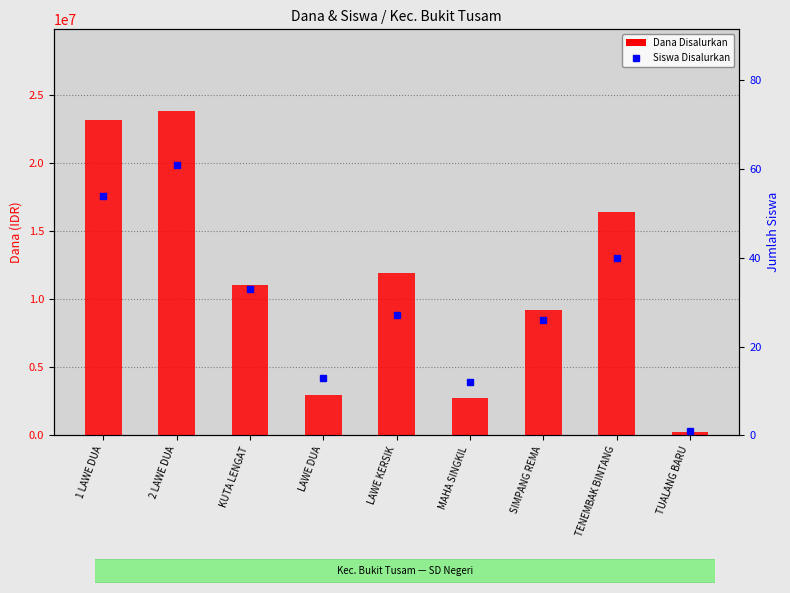

Read the Dana Disalurkan value at KUTA LENGAT, to the nearest 10.

11025000